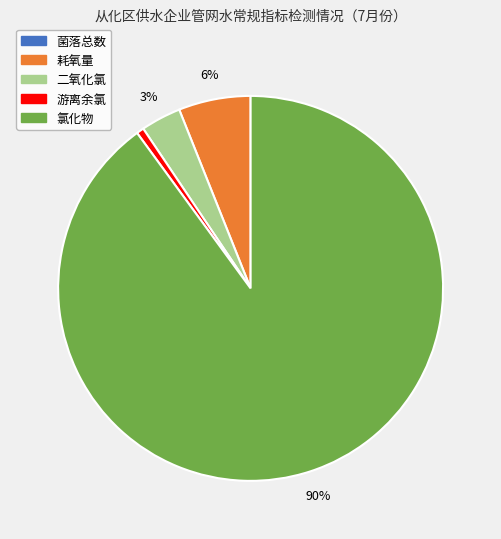

To the nearest percent, what portion does 二氧化氯 represent?

3%